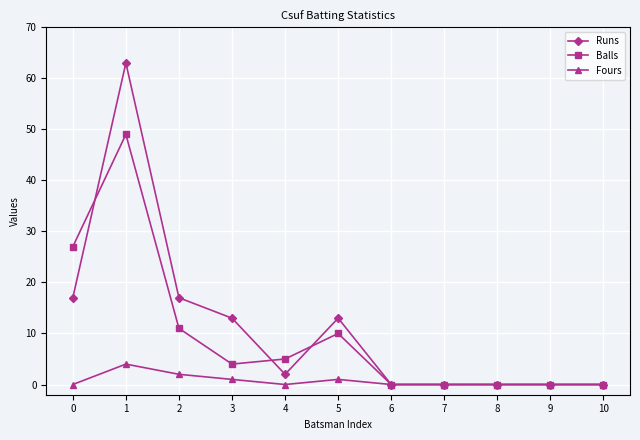

True or false: Fours has more than 0 points higher than both neighbors.

True